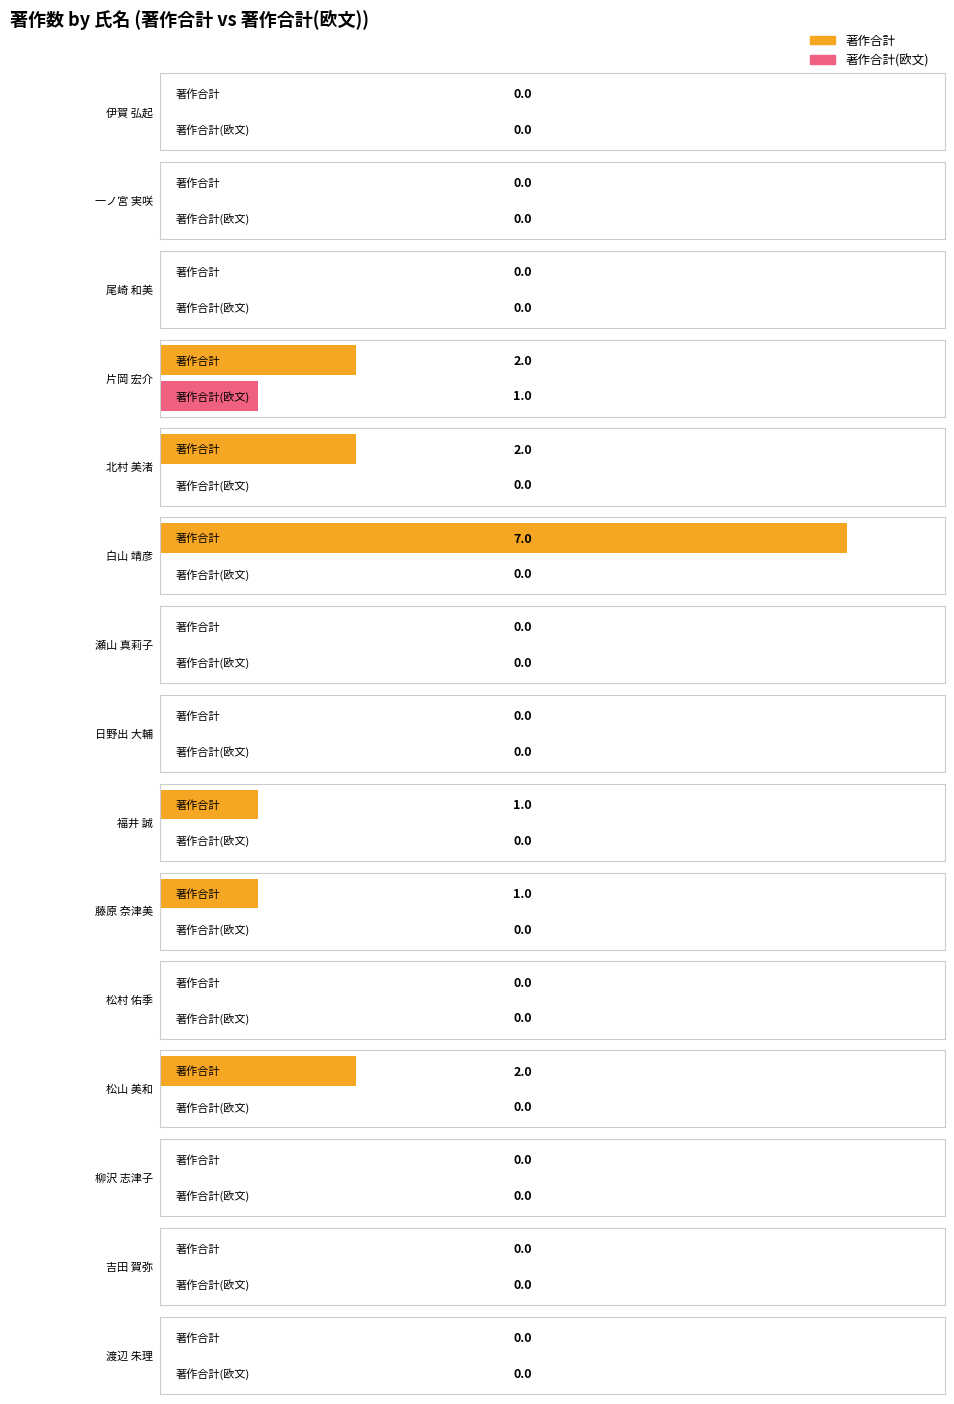

What is the difference between the maximum and minimum values in the 著作合計 series?

7